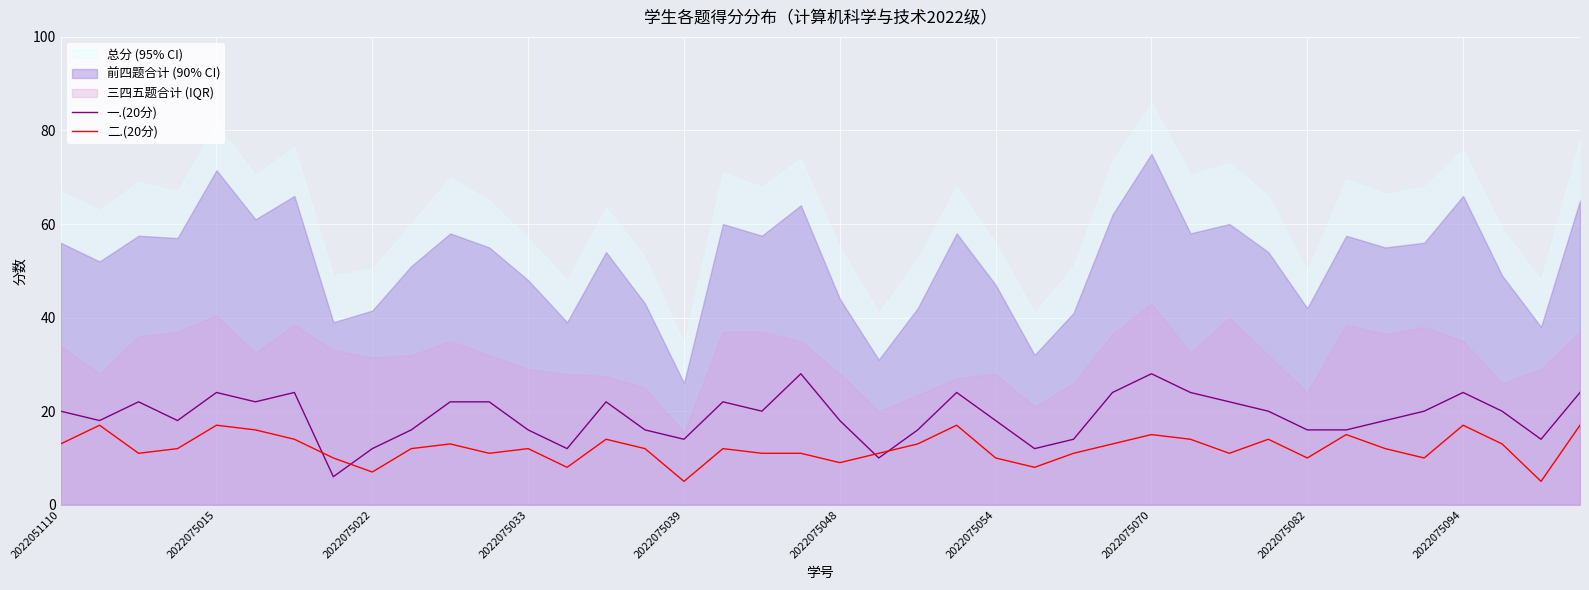

True or false: 二.(20分) and 一.(20分) intersect in this chart.

True